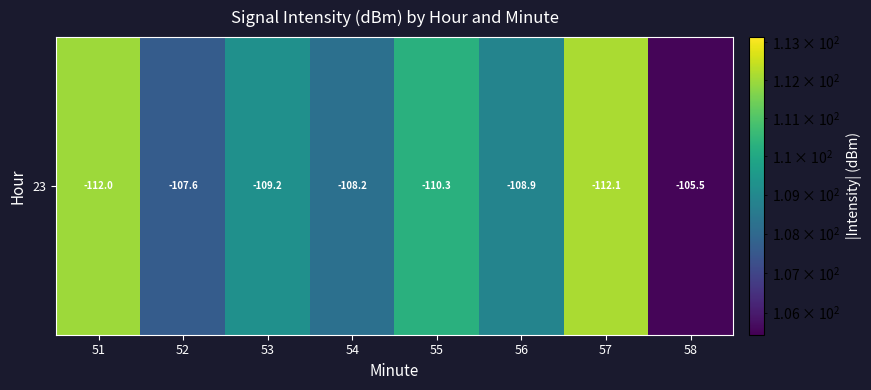

Reading right to left, what are all the values shown in this chart?

58=105.5	57=112.1	56=108.9	55=110.3	54=108.2	53=109.2	52=107.6	51=112.0